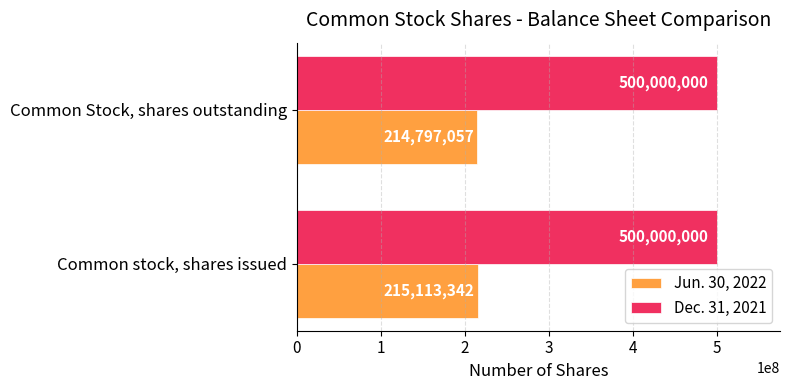

Which series has the largest total across all categories?

Dec. 31, 2021